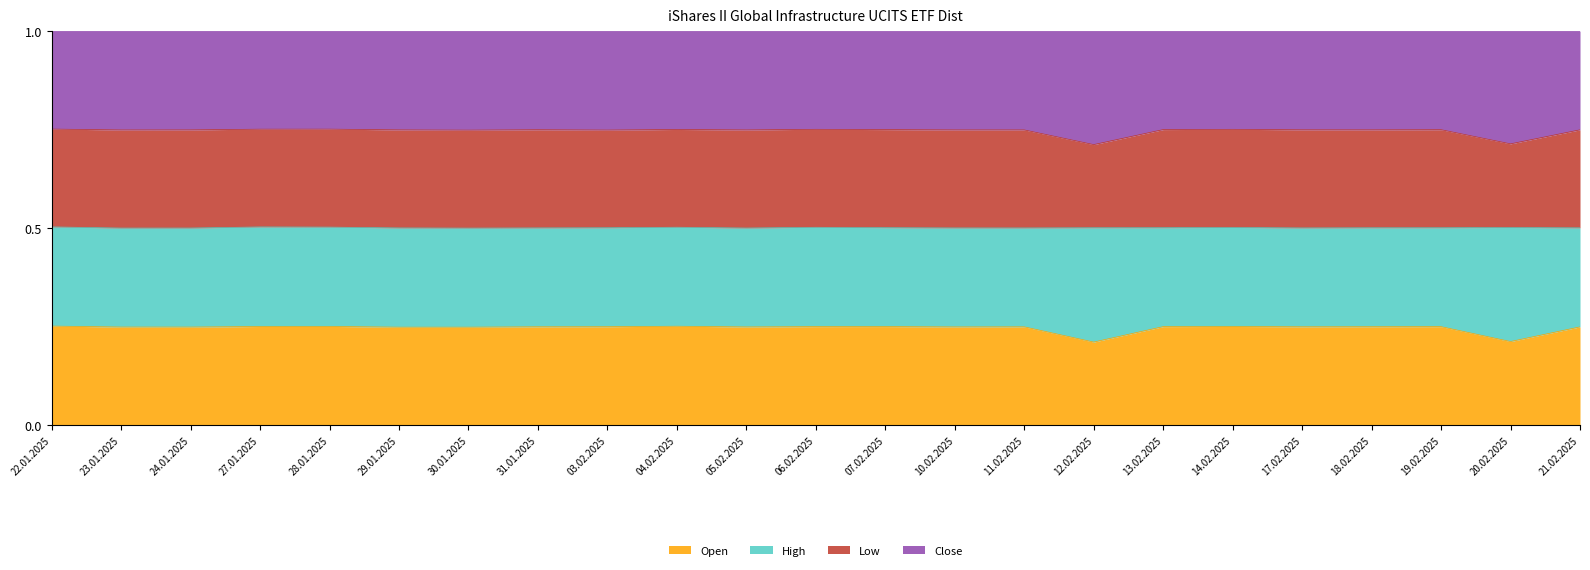

True or false: Low and Open intersect in this chart.

False